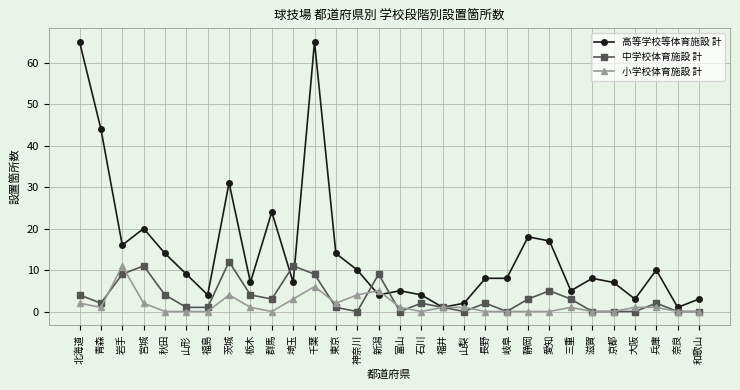

Which series has the largest total across all categories?

高等学校等体育施設 計